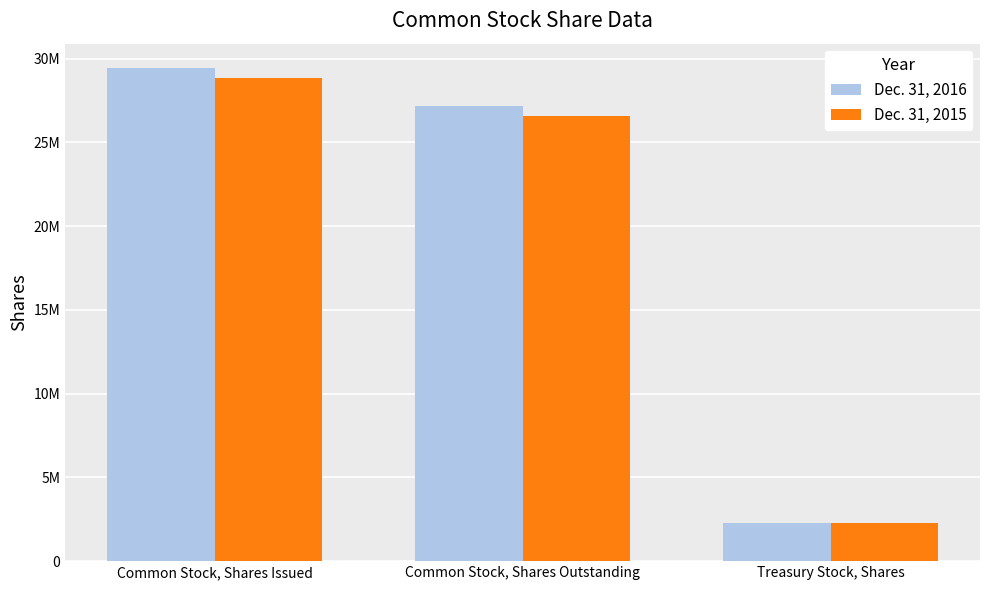

What is the label of the 2nd bar from the left?

Common Stock, Shares Outstanding